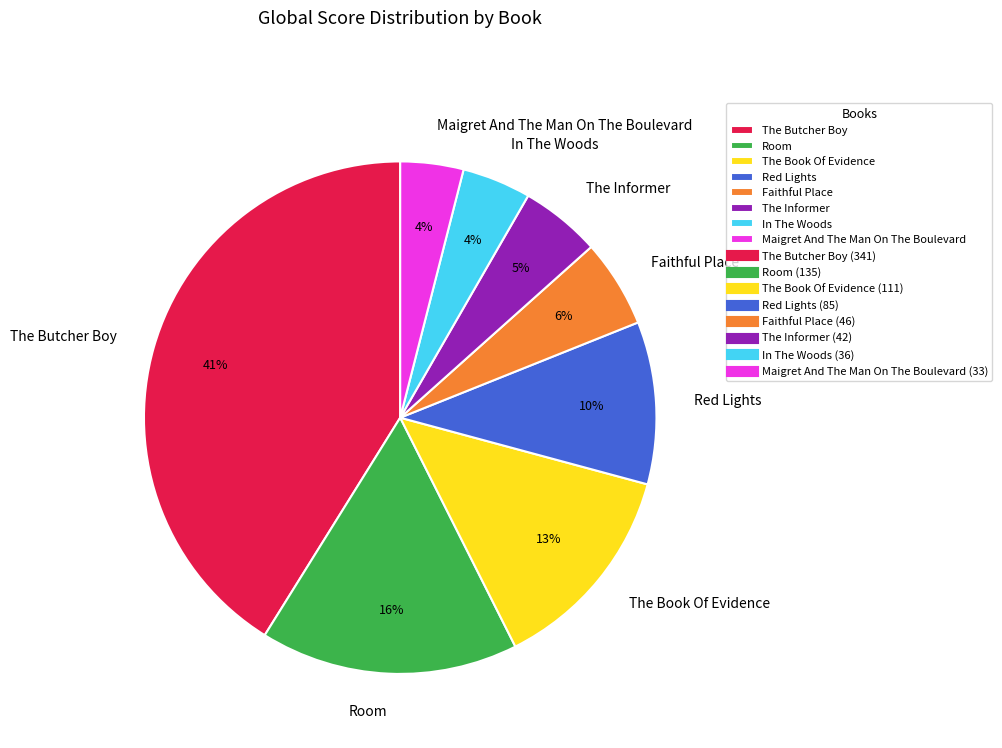

Is Faithful Place the majority of the pie?

No